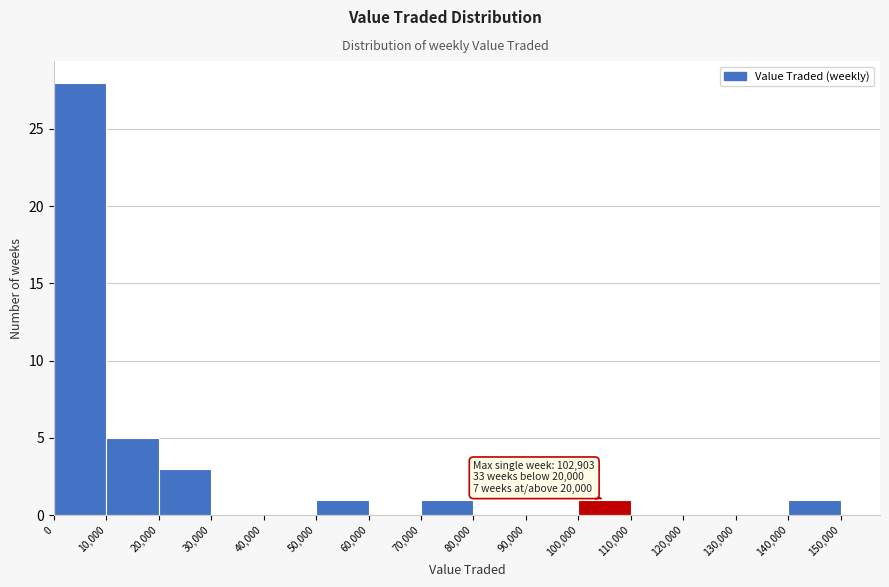

Which range on the x-axis has the tallest bar?

0 to 10,000